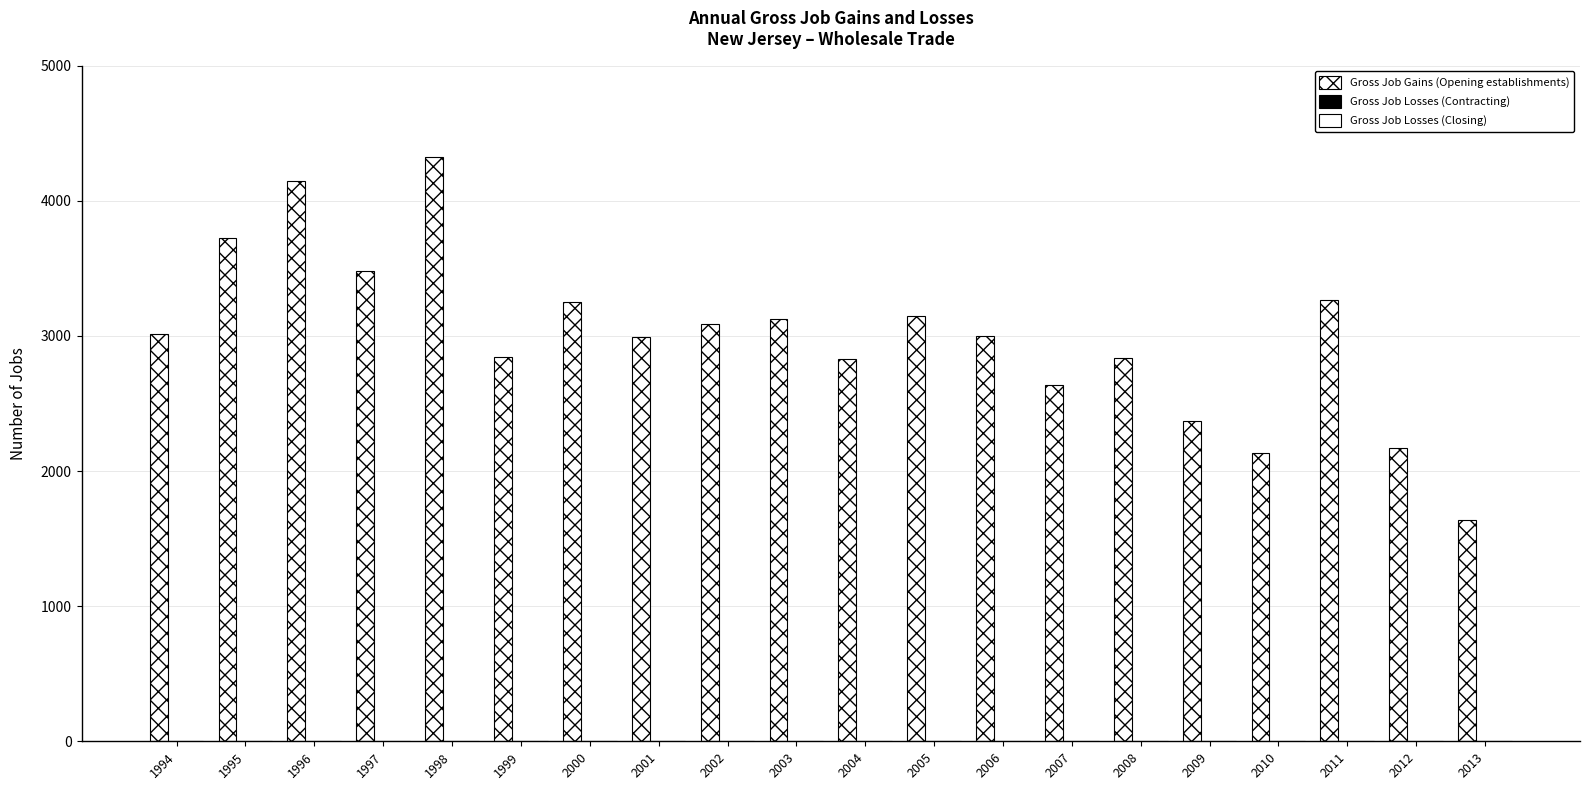

How many data points are less than 3011?

10